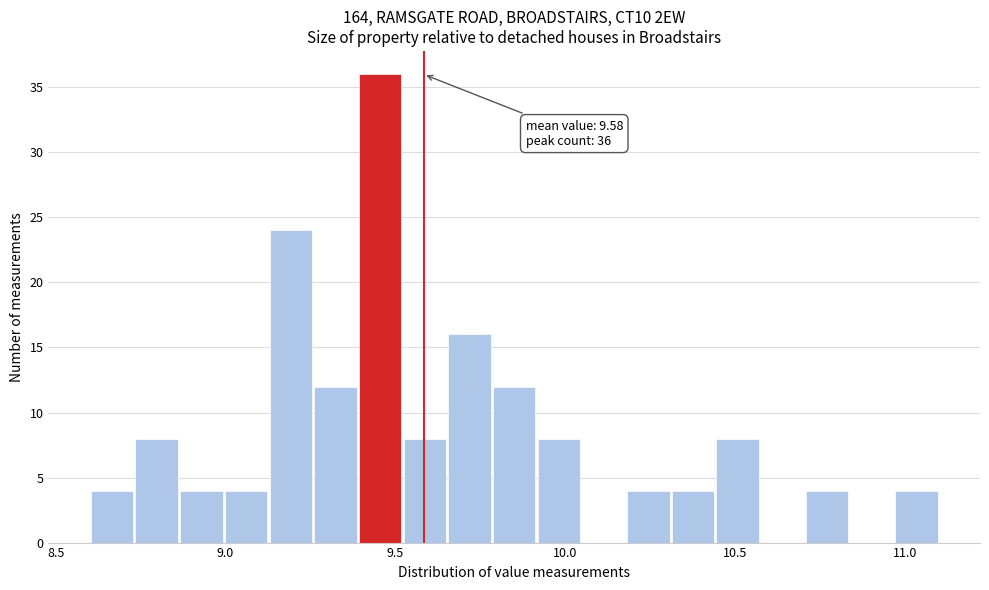

Read against the x-axis, roughly where is the centre of the tallest bar?

9.45